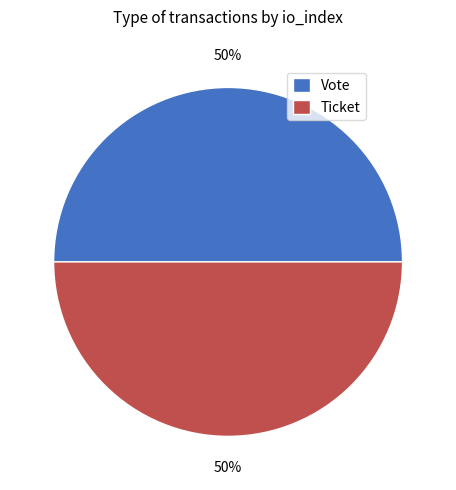

True or false: Vote accounts for 88% of the total.

False